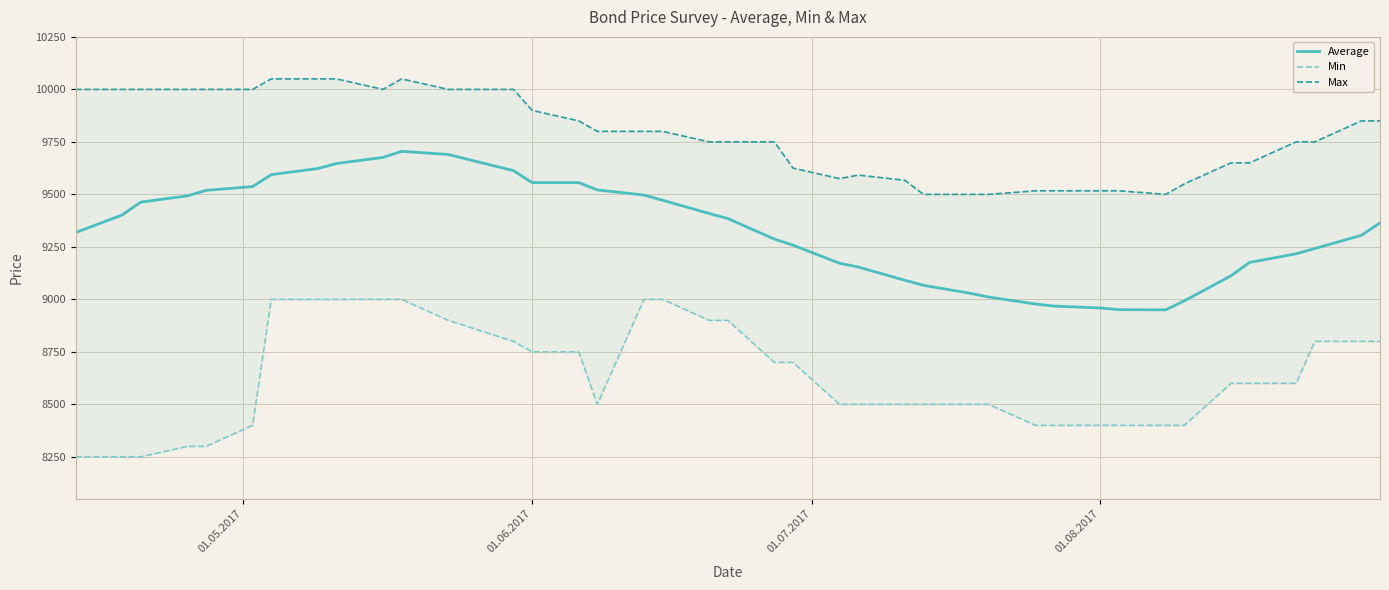

Rank the series by their maximum value, from highest to lowest.

Max, Average, Min